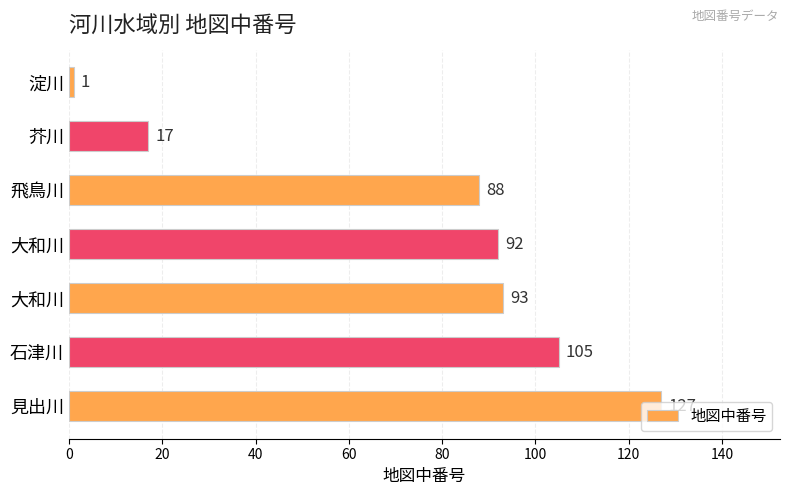

What is the average value?

75